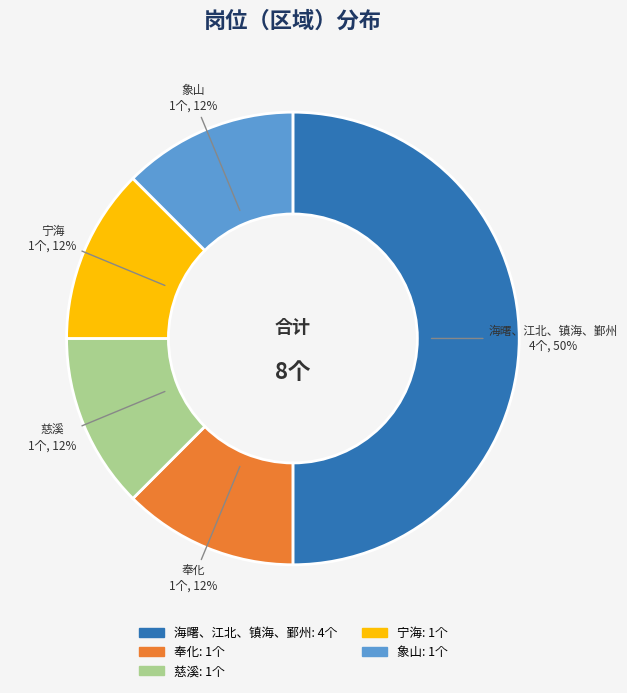

Count the number of slices in the pie.

5